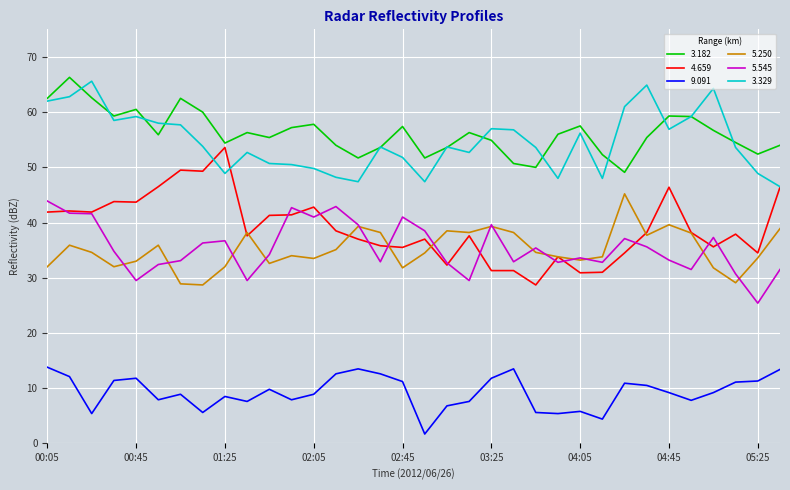

True or false: 9.091 and 5.545 cross at least once.

False